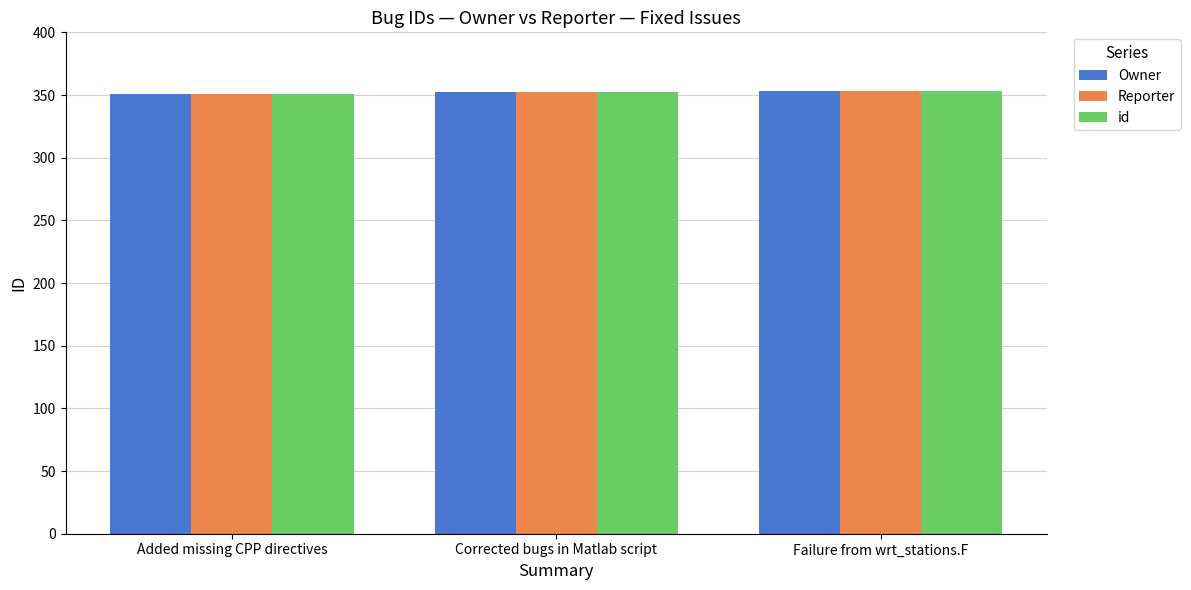

The value of id at Corrected bugs in Matlab script is 168. True or false?

False